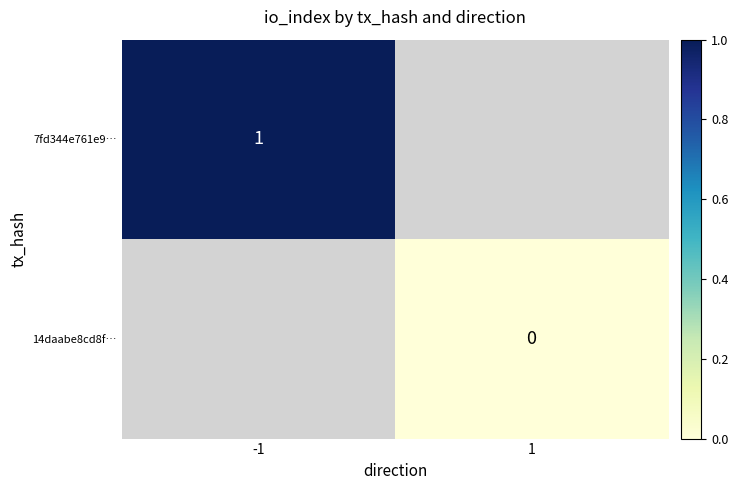

Rank the series by their maximum value, from lowest to highest.

7fd344e761e9…, 14daabe8cd8f…